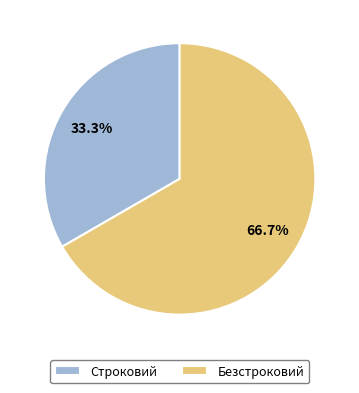

To the nearest percent, what is the difference between the largest and smallest slice percentages?

33%